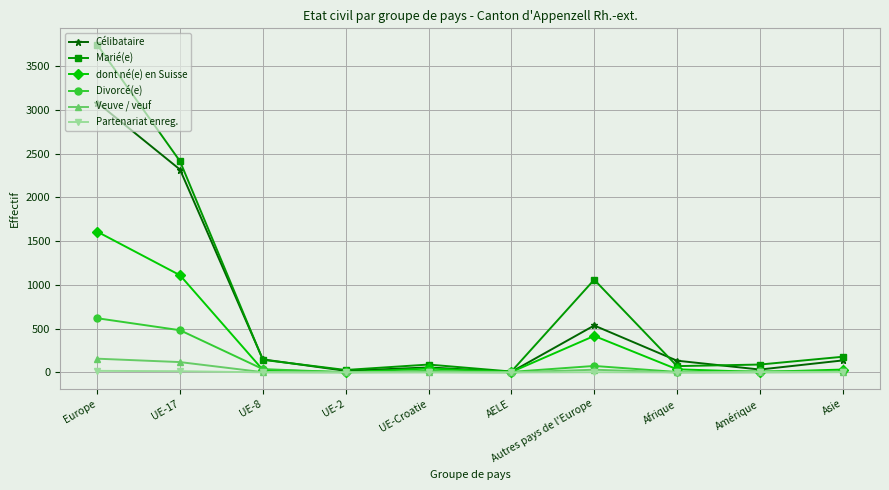

Is it true that Marié(e) equals 580 at Autres pays de l'Europe?

False